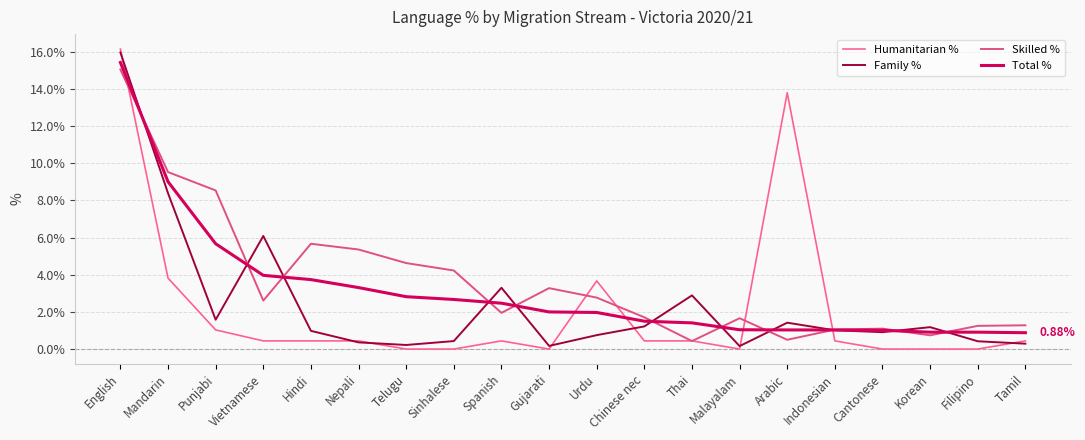

How many lines are shown in the chart?

4